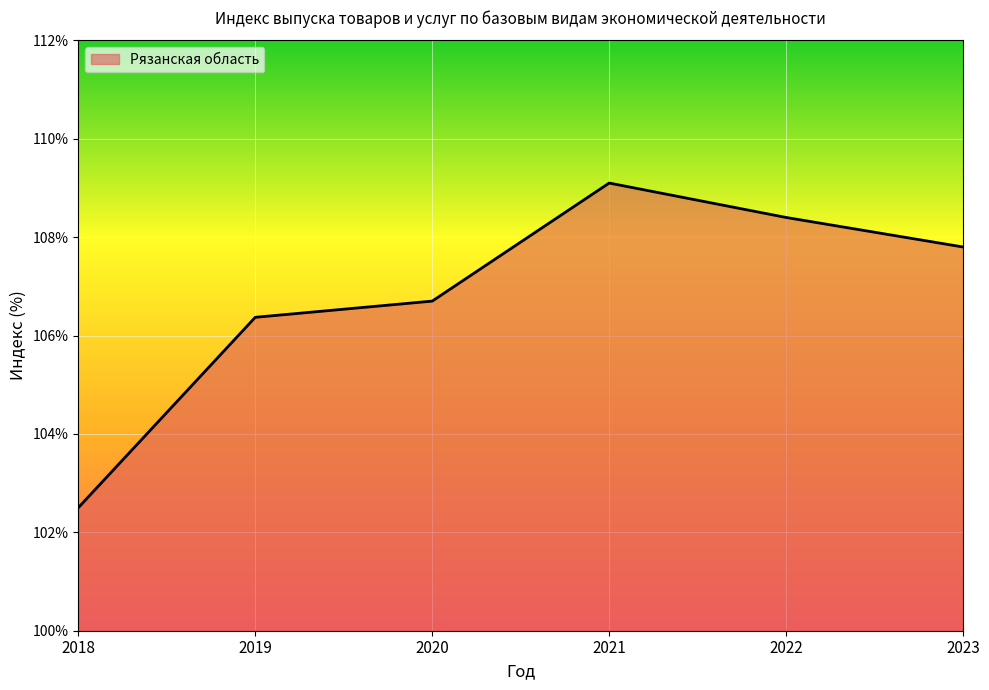

Count the number of values greater than 107.

3